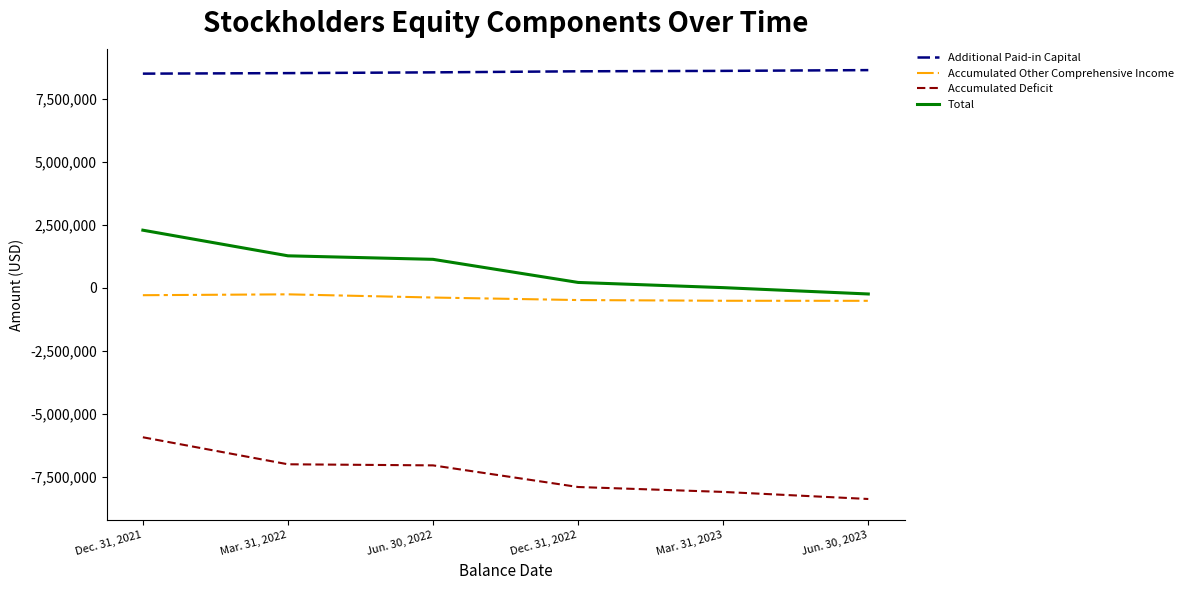

What is the difference between the maximum and minimum values in the Accumulated Deficit series?

2445051